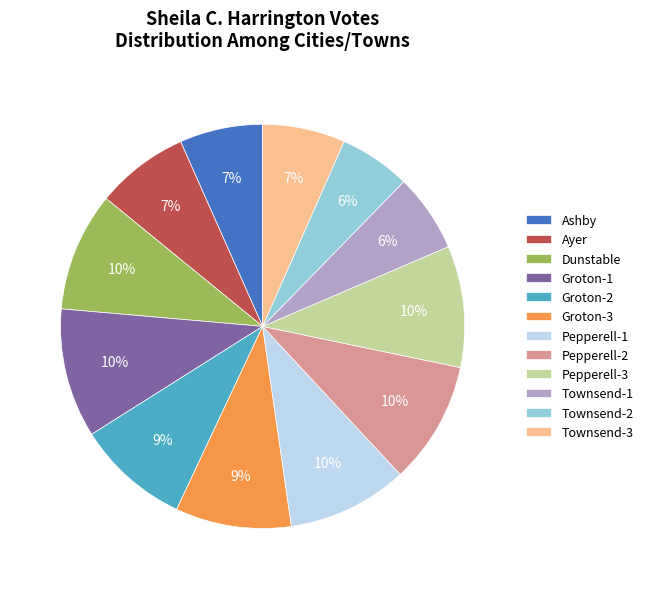

Is Townsend-3 the majority of the pie?

No